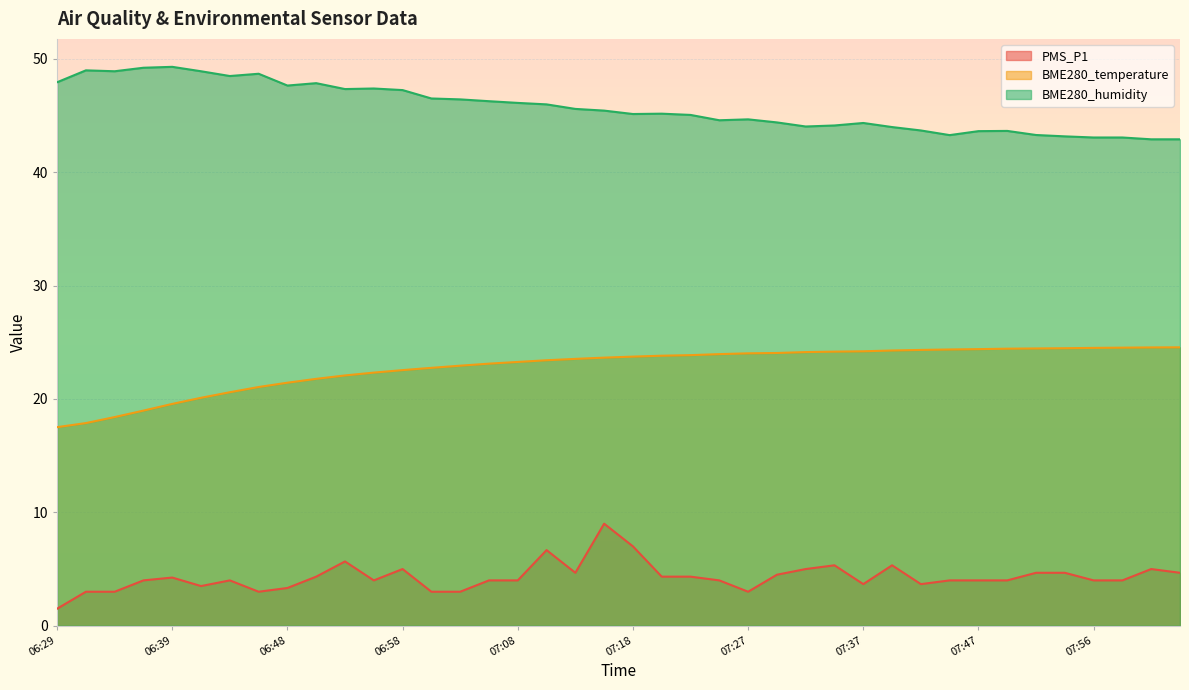

Is it true that BME280_temperature equals 8.5 at 07:00?

False